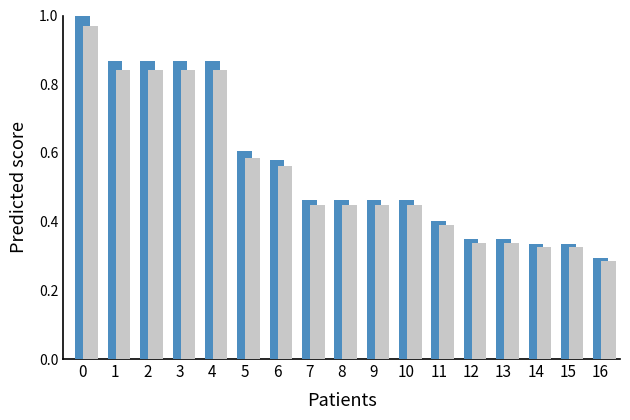

What is the total value across all series at 4?

1.7